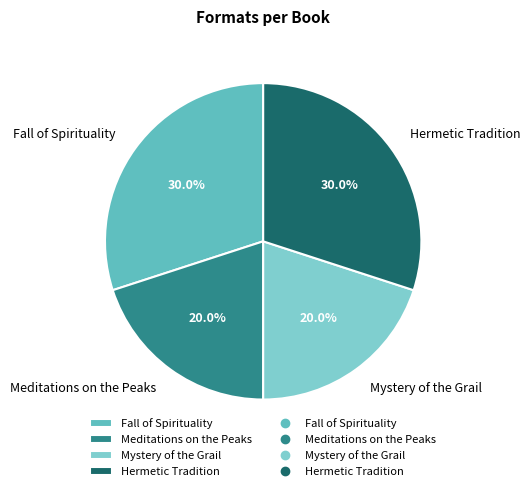

What portion of the pie excludes Meditations on the Peaks?

80.0%